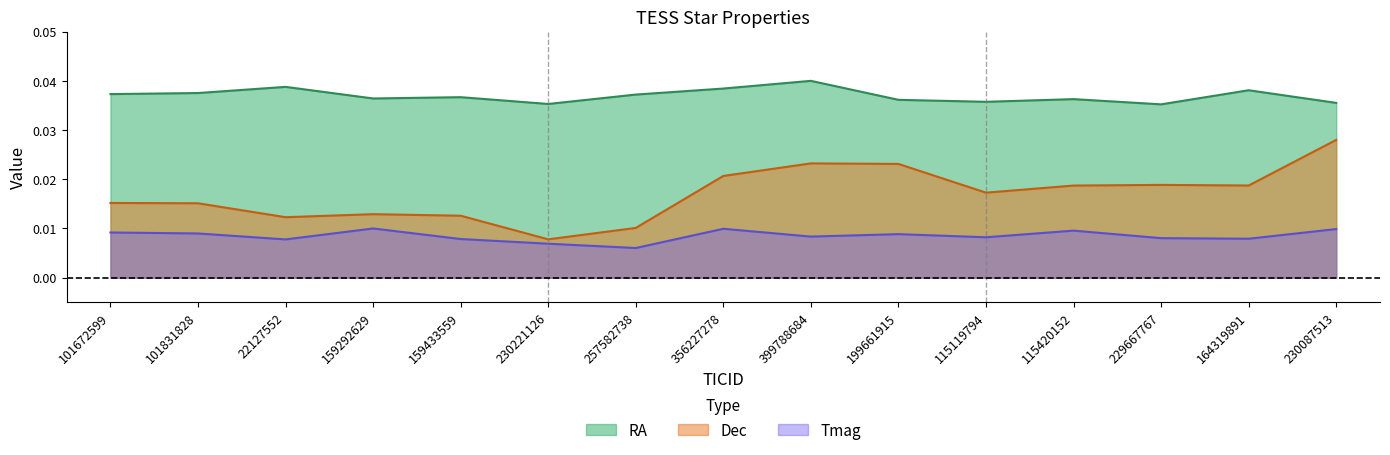

Is the value of RA at 115420152 greater than the value of Tmag at 199661915?

Yes